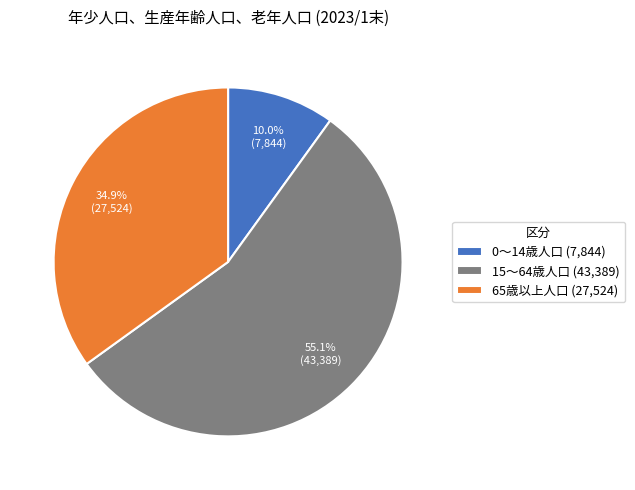

To the nearest percent, what portion does 15～64歳人口 represent?

55%